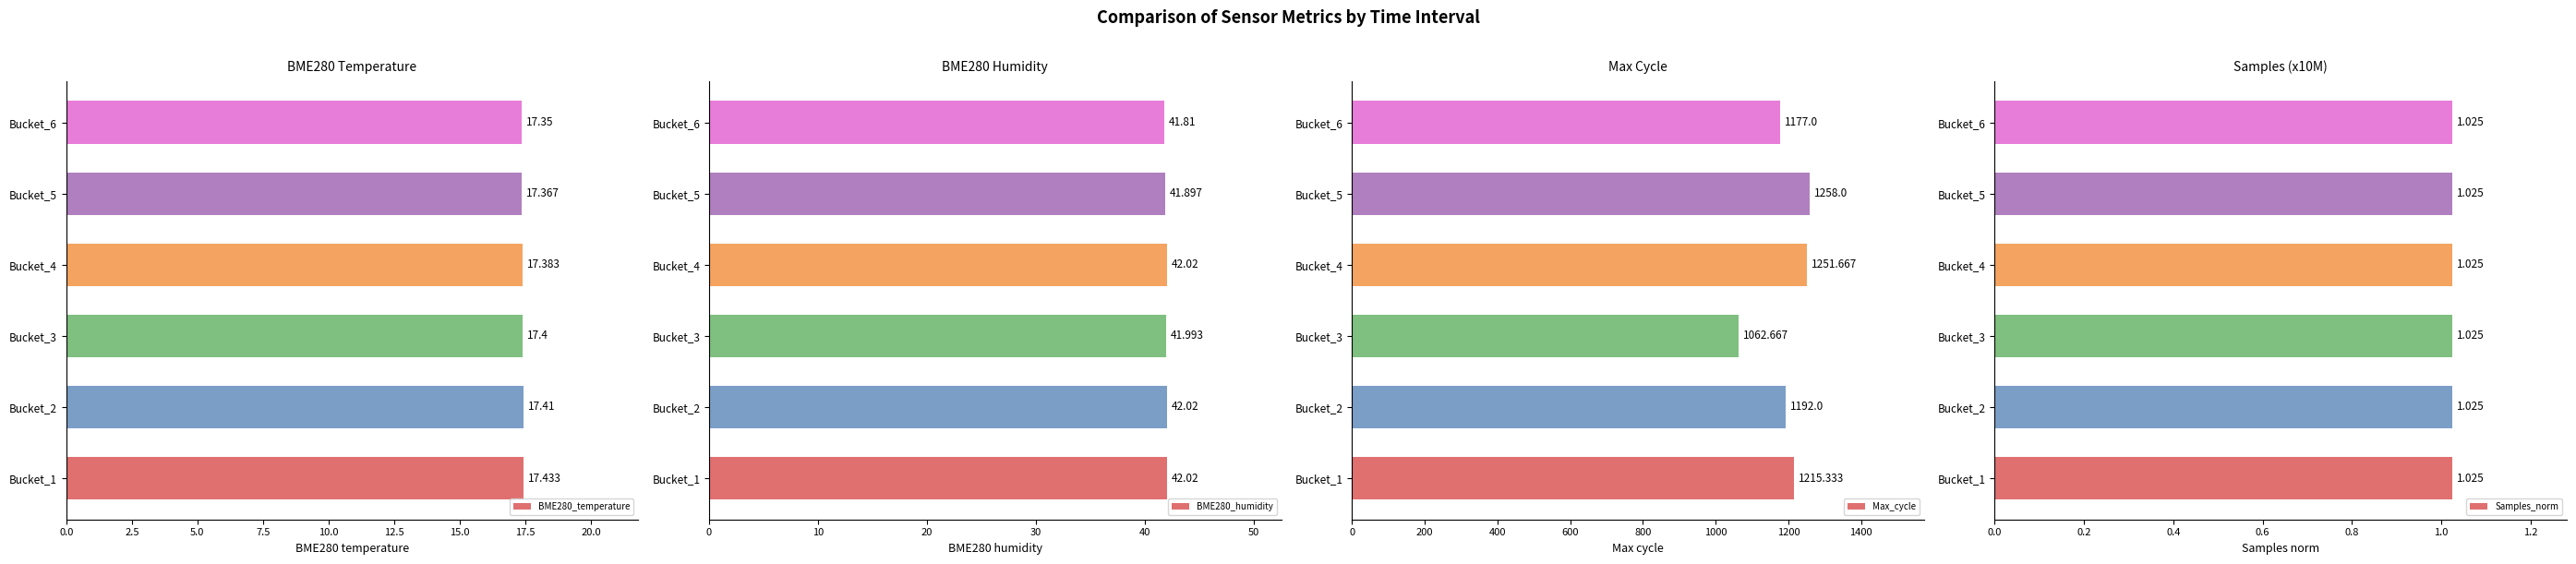

How many values in the BME280_humidity series exceed 42?

3